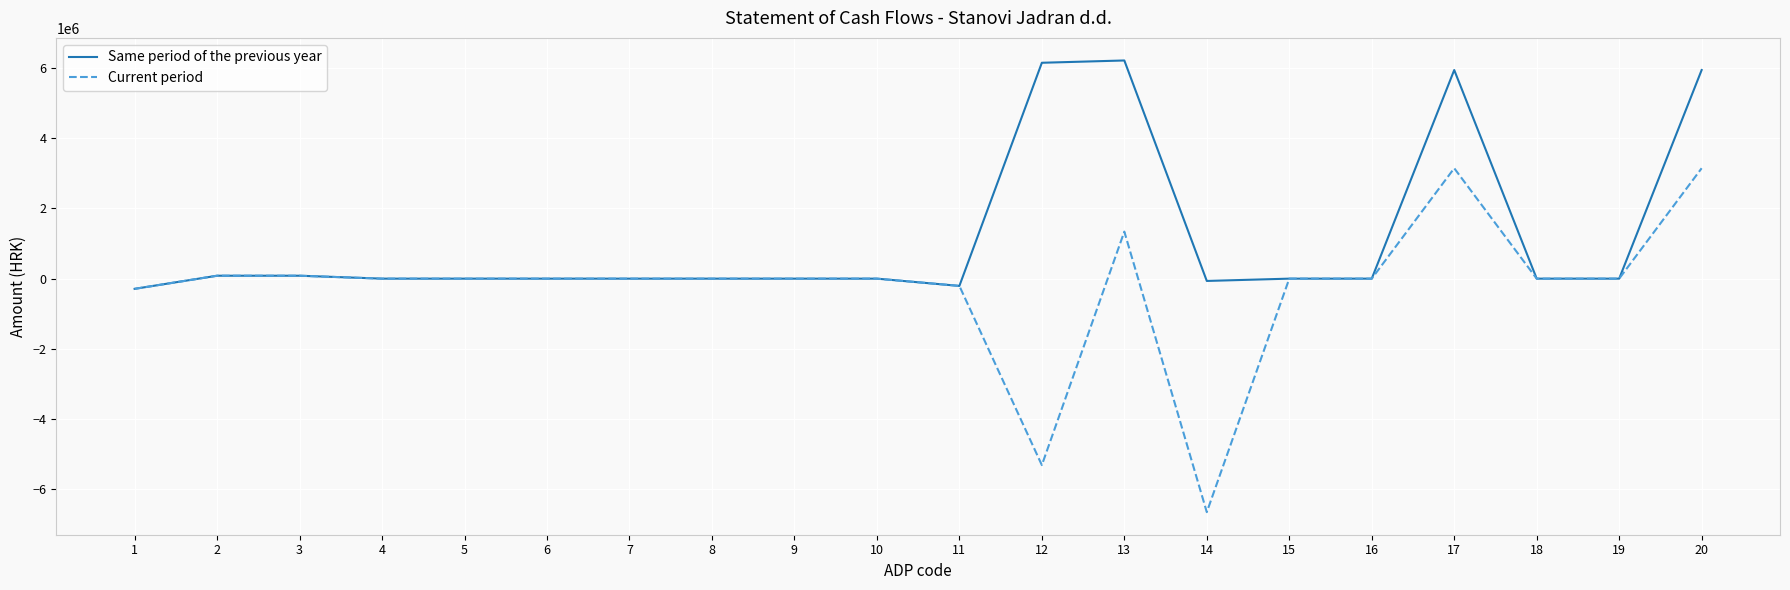

Reading right to left, transcribe all the data shown in this chart.

Same period of the previous year: 5942156	0	0	5942156	0	0	-65436	6214572	6149136	-206980	0	0	0	0	0	0	0	83401	83401	-290381
Current period: 3145110	0	0	3145110	0	0	-6650877	1339579	-5311298	-206980	0	0	0	0	0	0	0	83401	83401	-290381